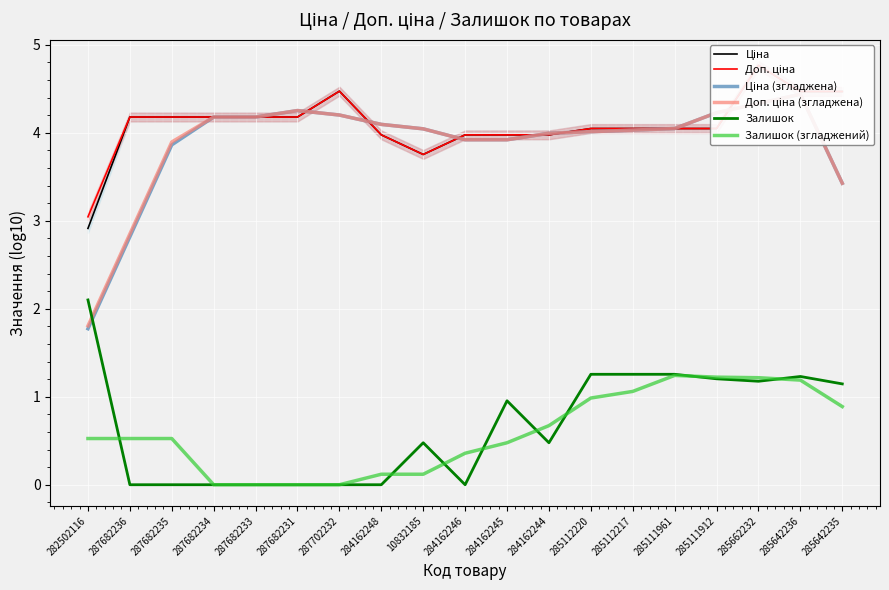

What are all the series names shown in the legend?

Ціна, Доп. ціна, Ціна (згладжена), Доп. ціна (згладжена), Залишок, Залишок (згладжений)